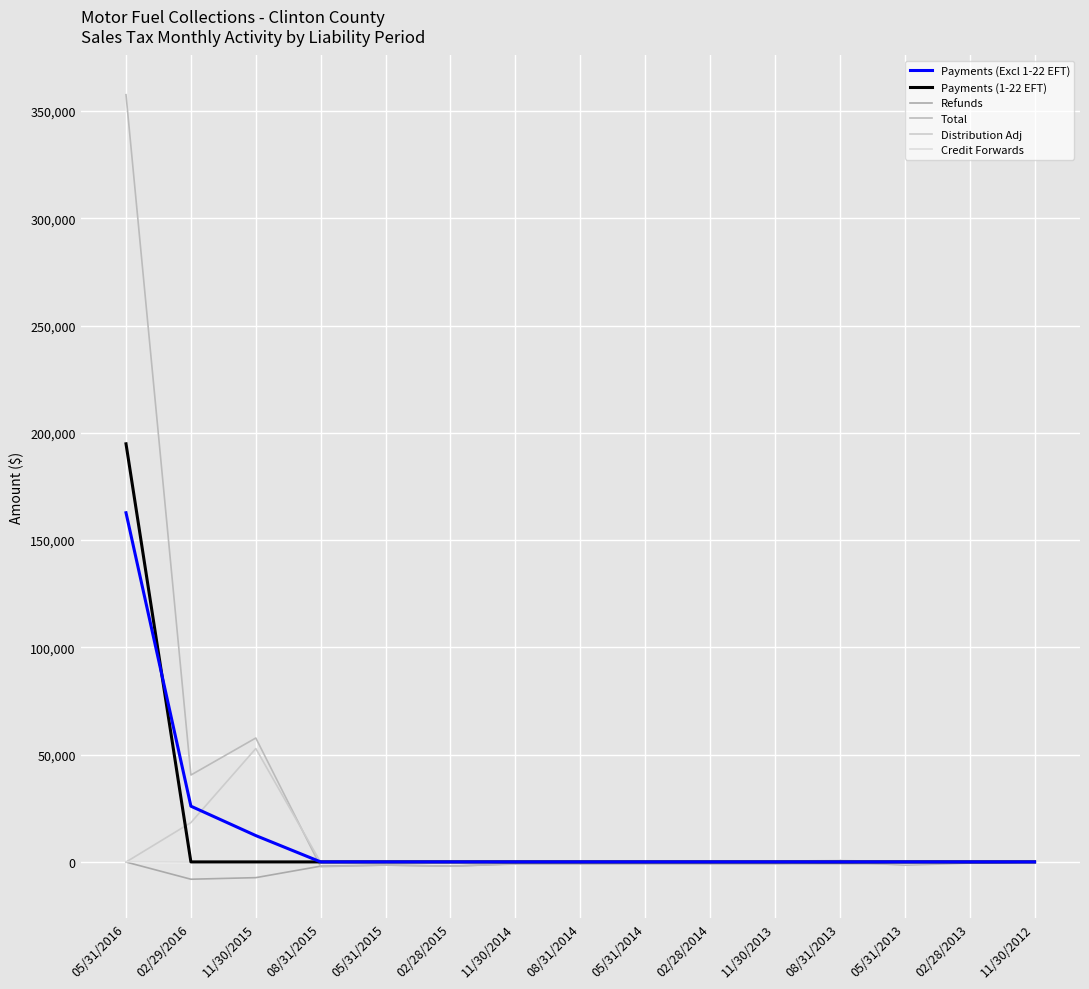

What position from the left is 08/31/2013?

12